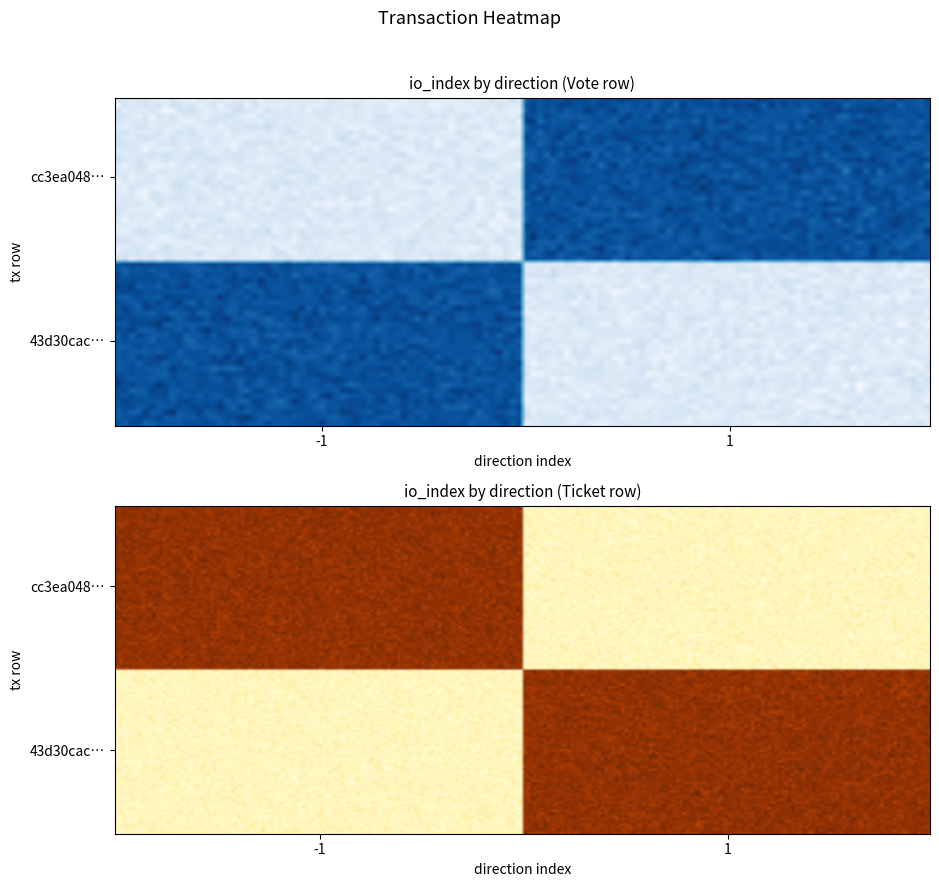

Is the value of cc3ea04829da5fb72eacd712e0dbd7e2e196fec at 0 greater than the value of 43d30cacfeec6104f505ba8f0d230b59866ccd3 at 1?

No